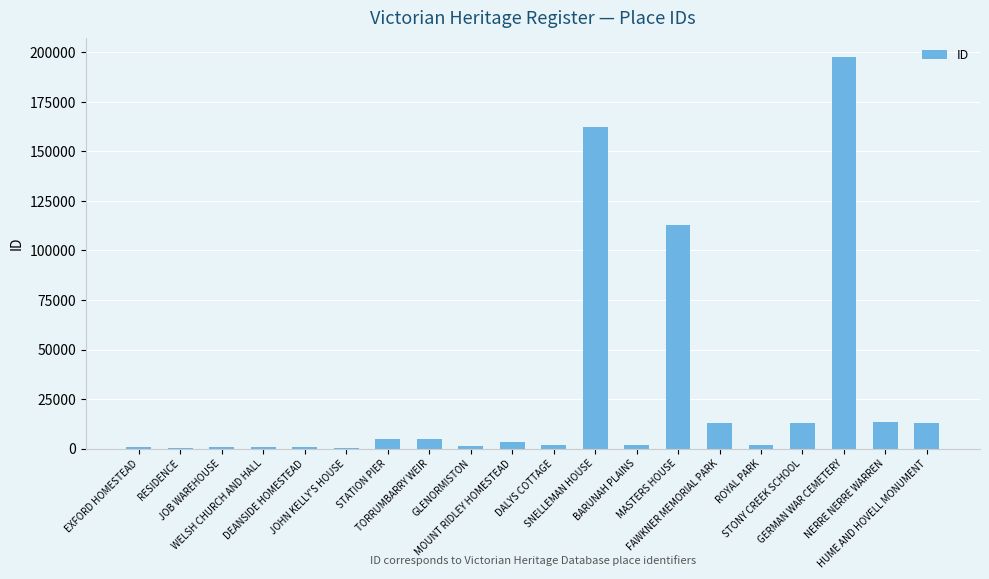

What is the sum of all values?

547521